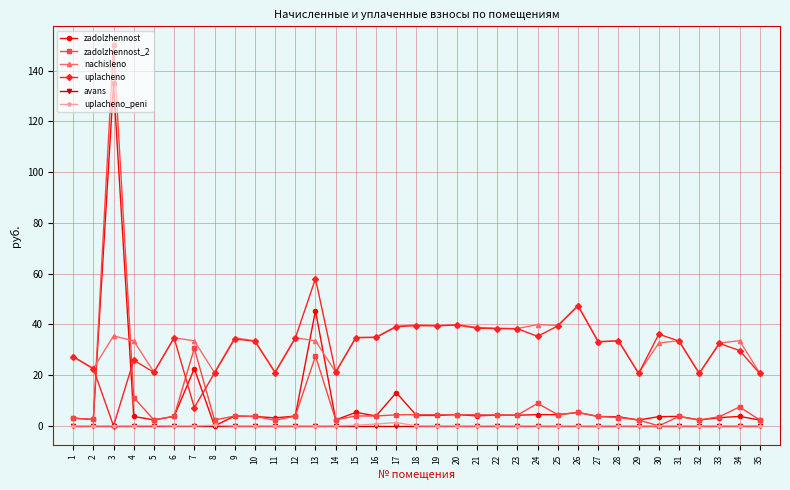

Is this an area chart (filled region under the line)?

No